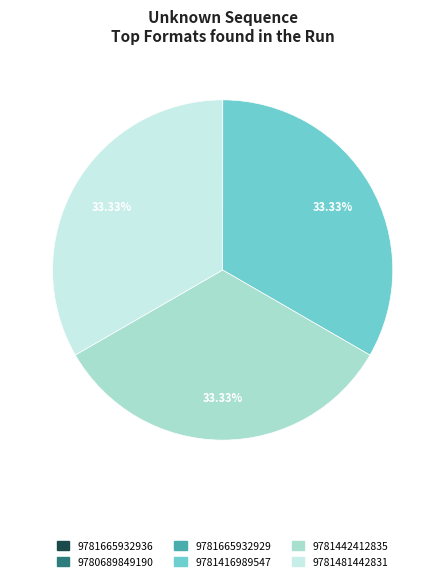

Does 9781416989547 account for over 50% of the chart?

No